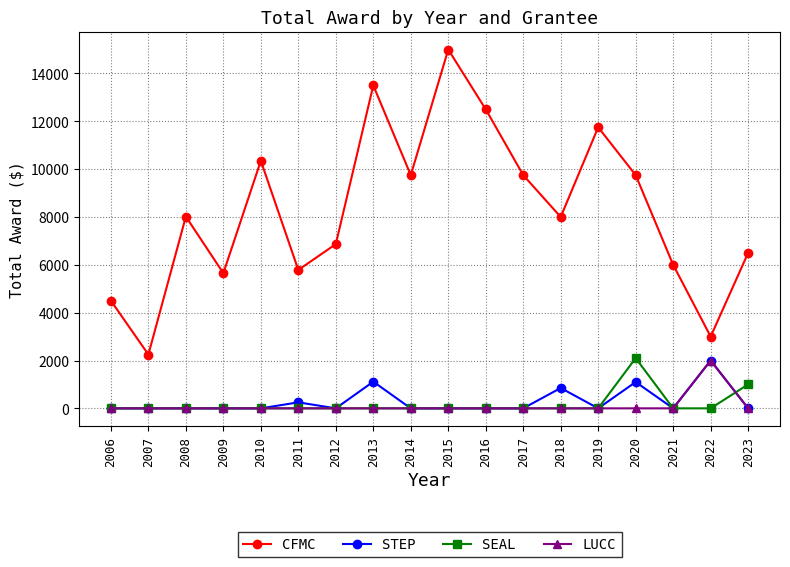

How many series are shown in this chart?

4